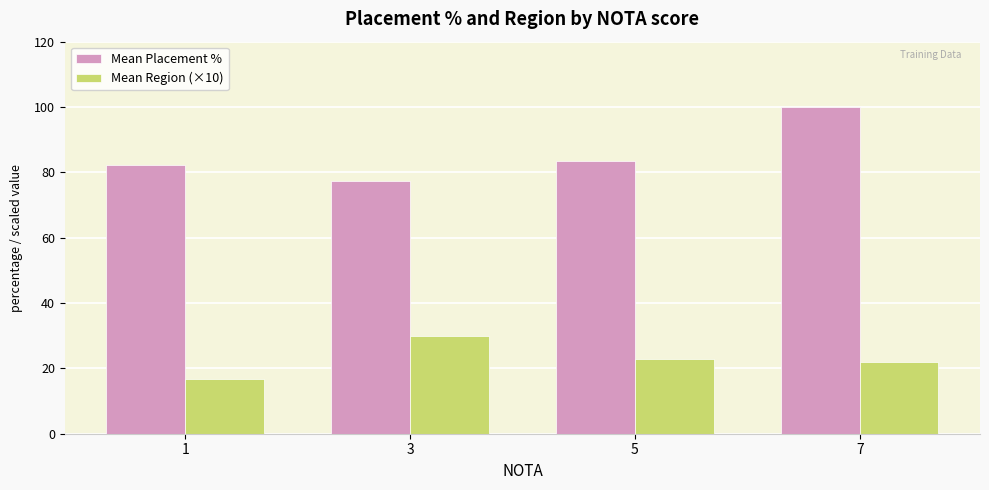

List the series in order of their peak value, lowest first.

Mean Region (×10), Mean Placement %